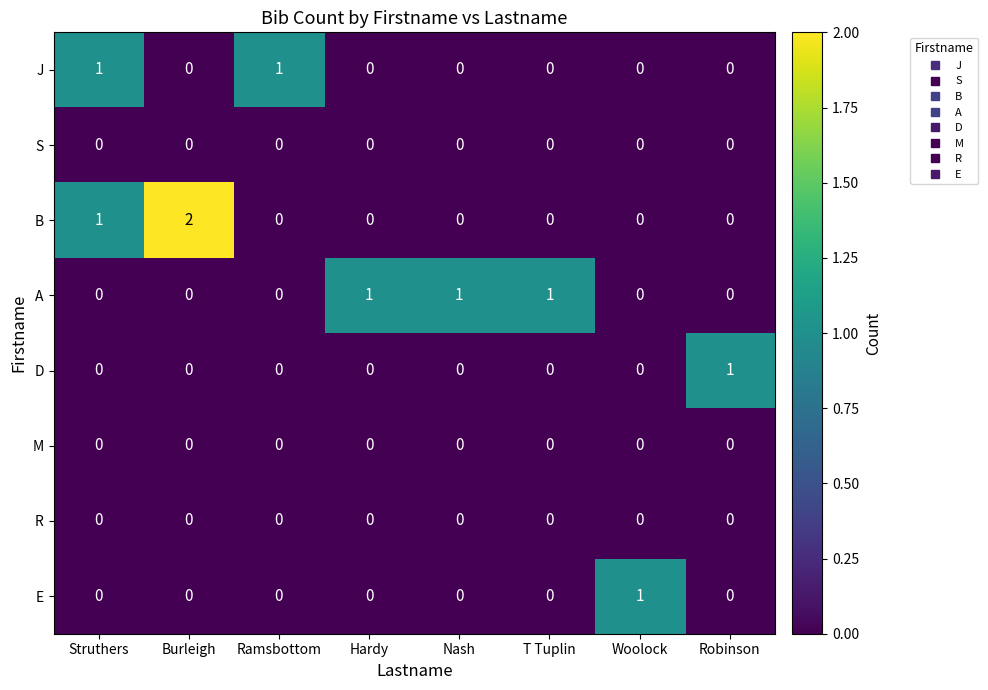

Which series has the widest spread of values?

B